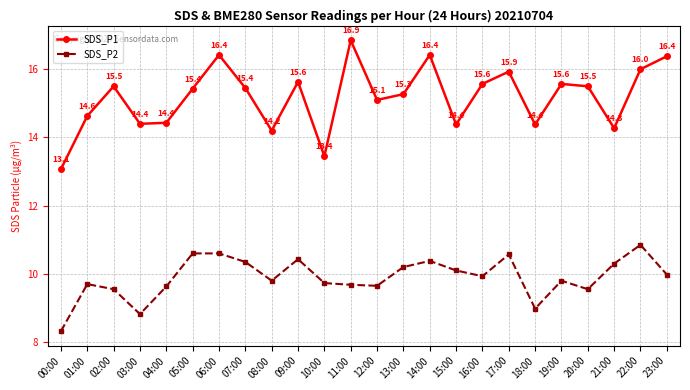

What is the highest value of the SDS_P1 series?

16.9